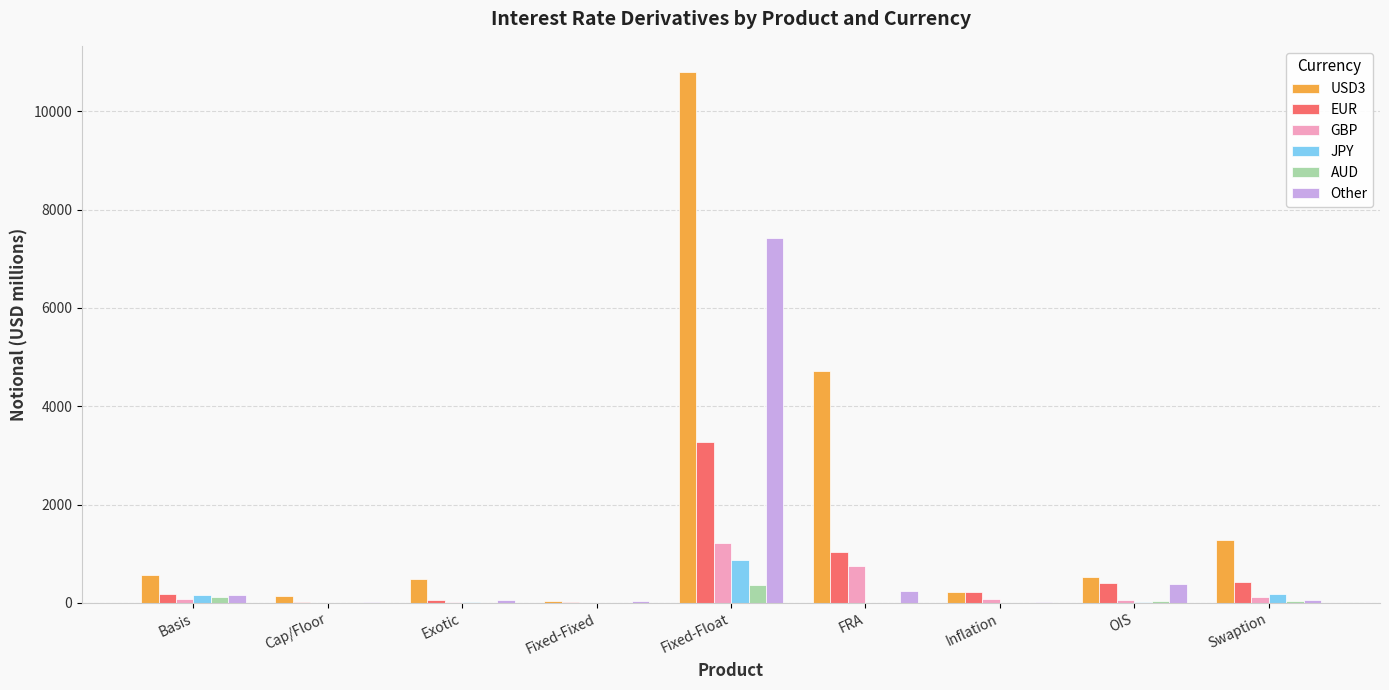

True or false: USD3 has a value of 568 at Basis.

True